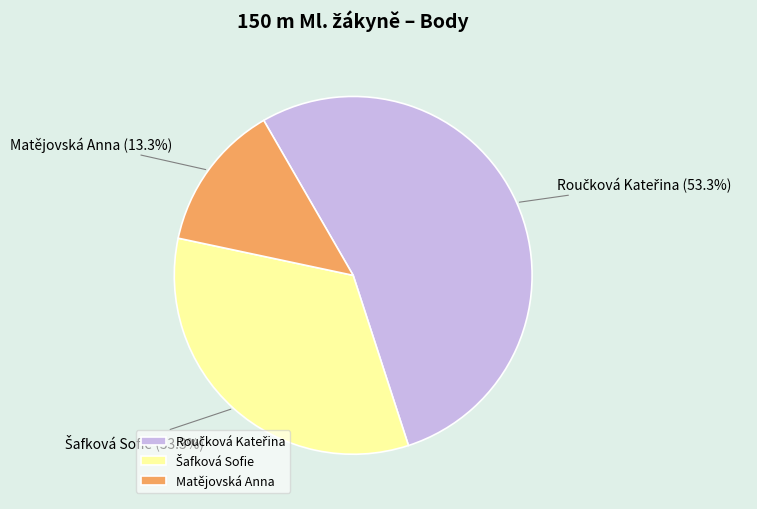

What portion of the pie excludes Matějovská Anna?

86.7%